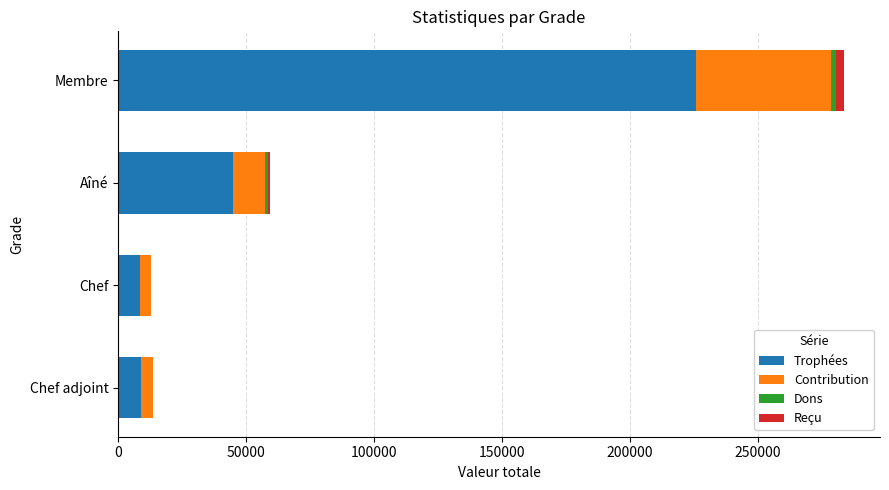

Count the number of categories in the chart.

4